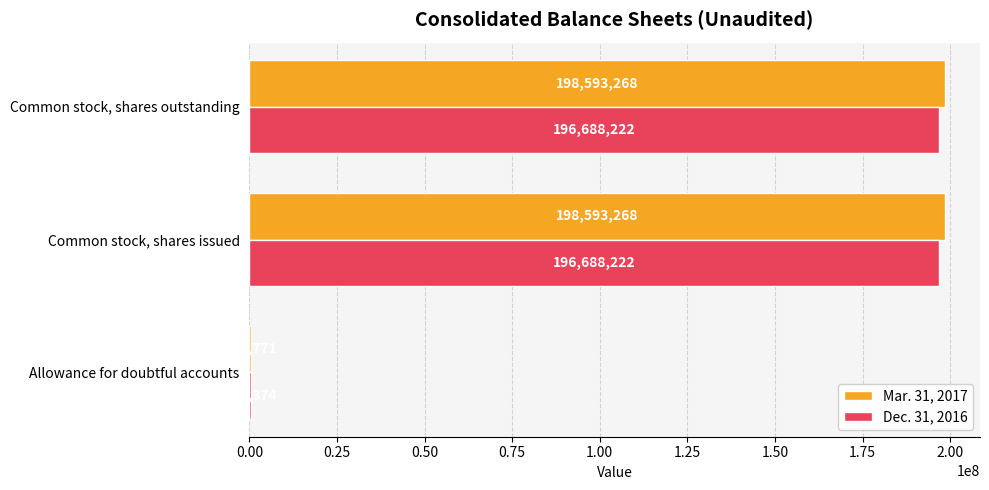

What is the sum of all Dec. 31, 2016 values?

393752818